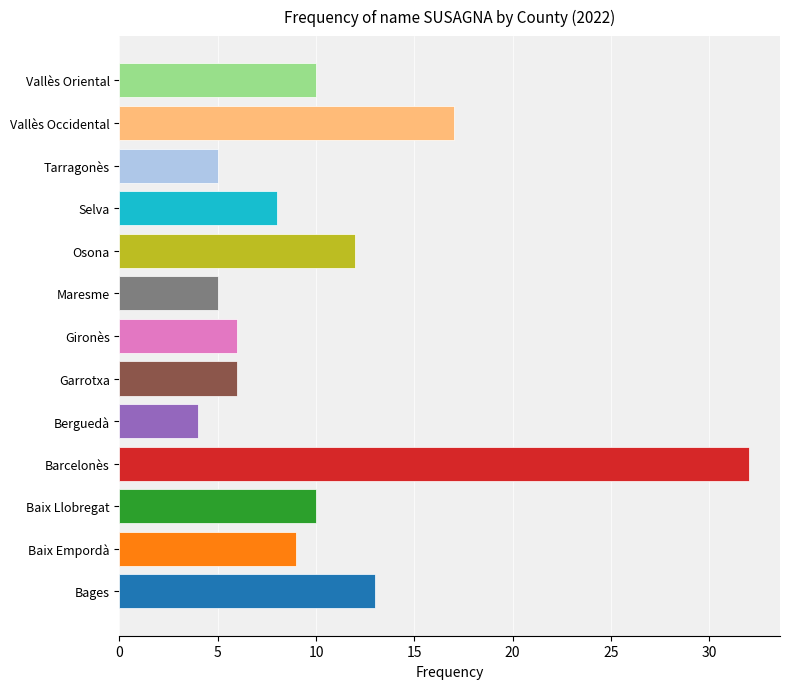

The chart shows a value of 32 at Barcelonès. True or false?

True